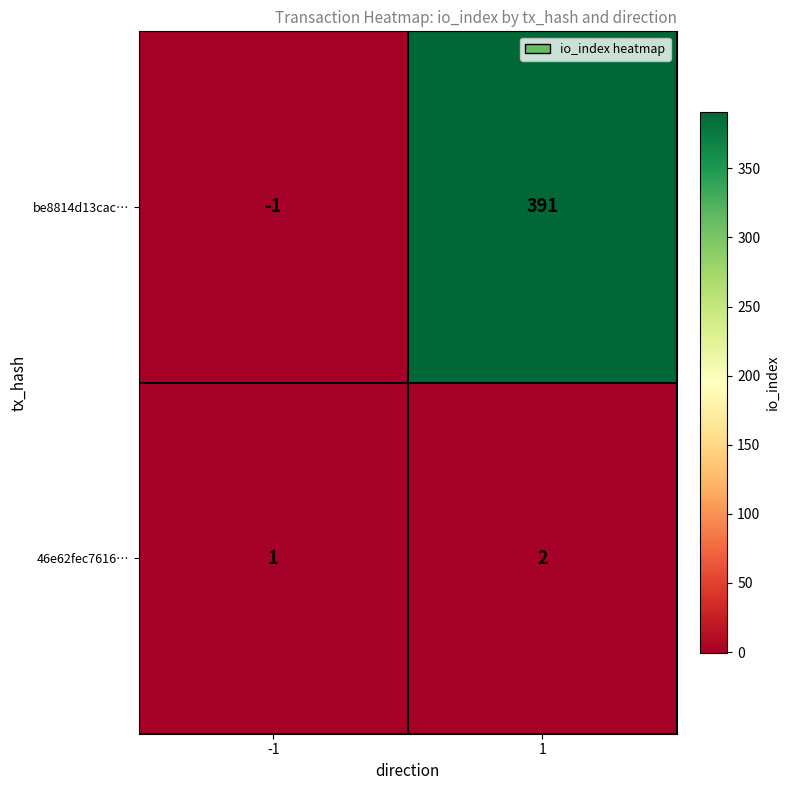

List the series in order of their peak value, lowest first.

46e62fec7616…, be8814d13cac…